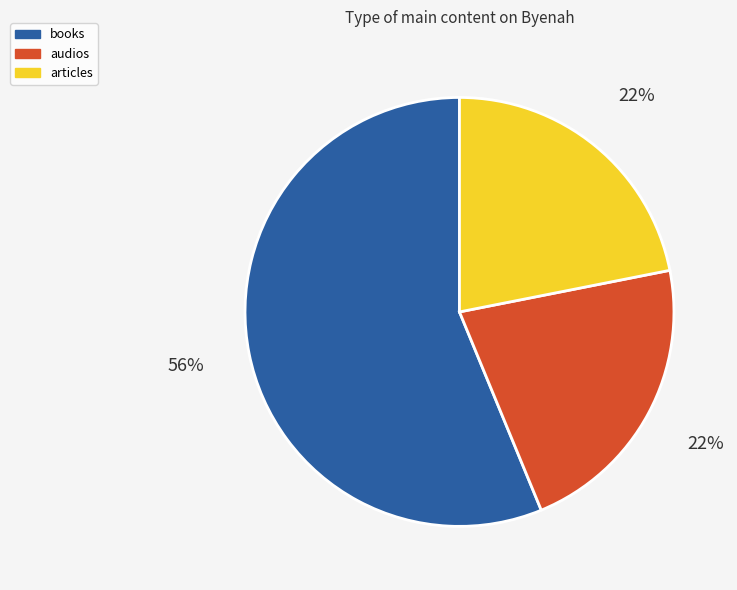

To the nearest percent, what is the difference between the largest and smallest slice percentages?

34%